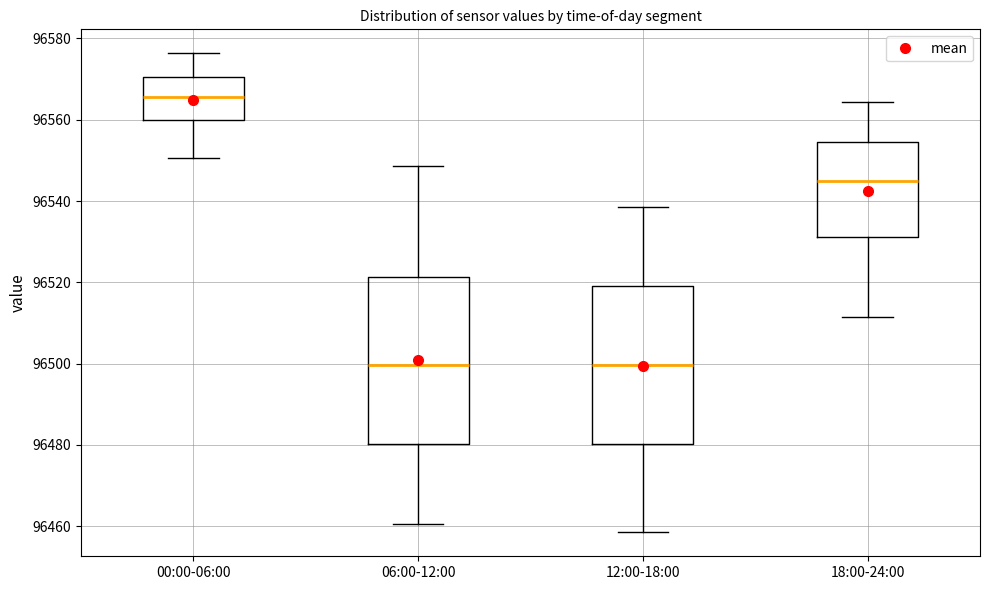

Where does the upper whisker of the box for 06:00-12:00 end on the y-axis? The values are not printed on the chart, so give them approximately, as read against the axis.

96548